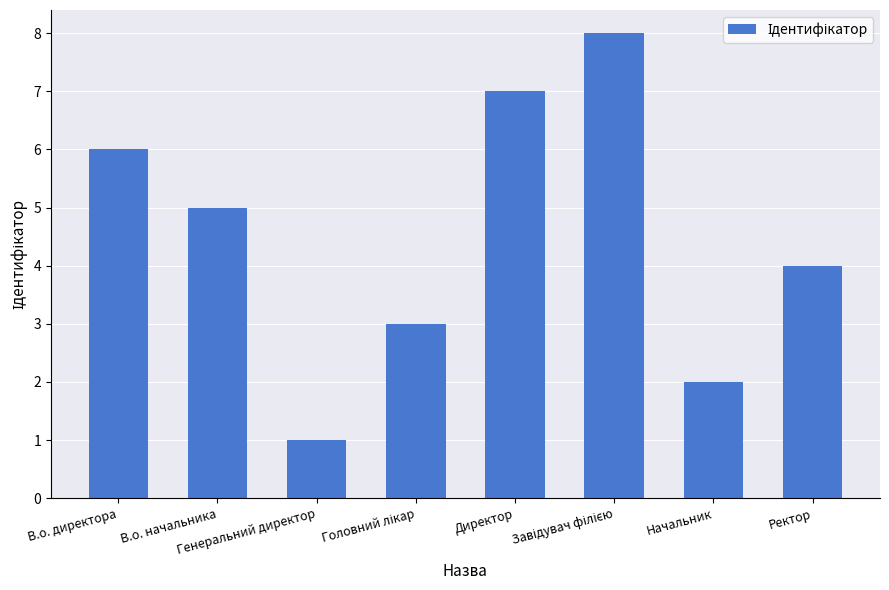

What is the difference between the maximum and minimum values?

7